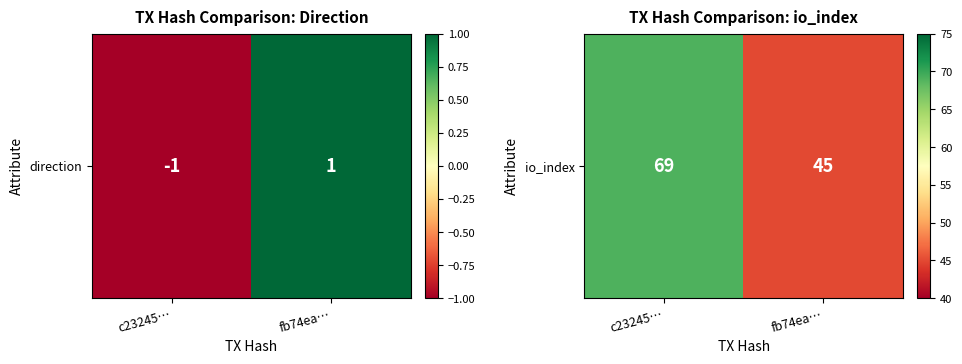

What is the sum of the values at fb74ea… and c23245…?

114